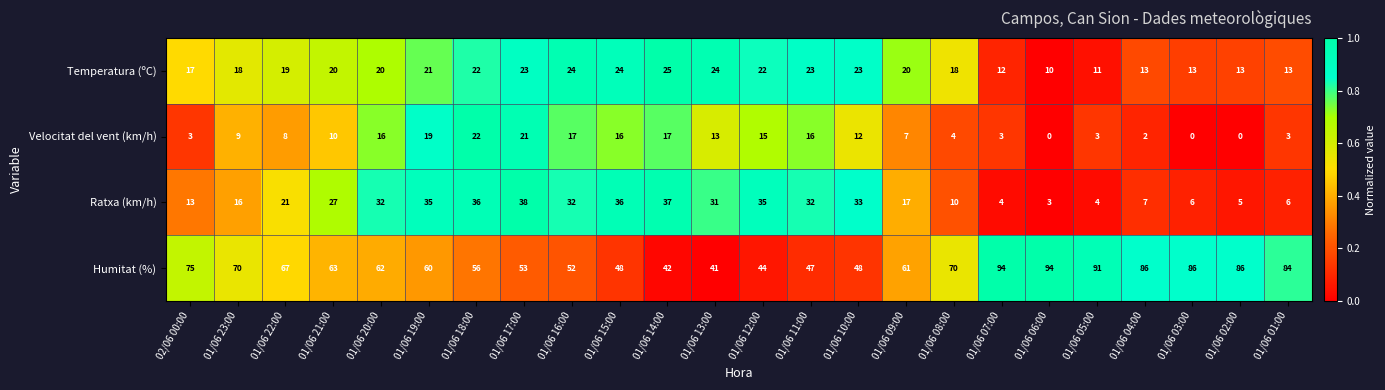

At which category is the sum across all series the highest?

01/06 18:00